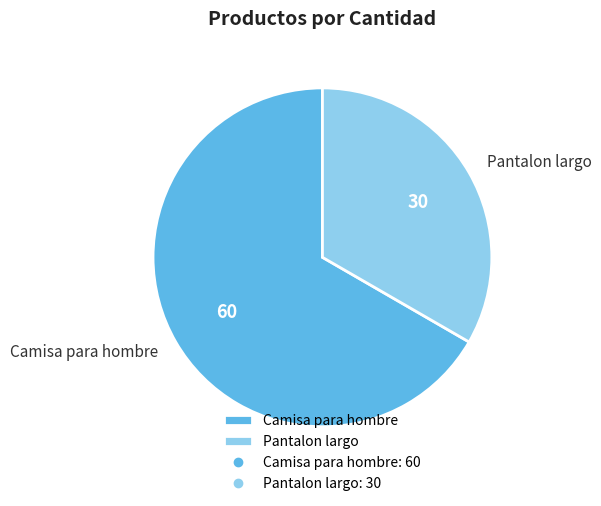

Is it true that Pantalon largo is 27% of the pie?

False